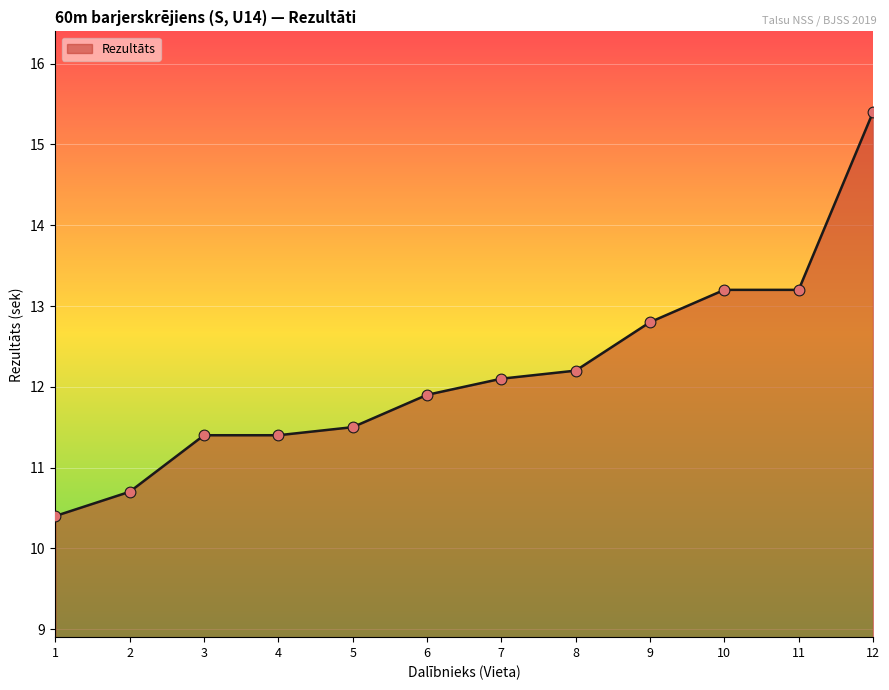

What is the change in value from 9 to 11?

+0.4